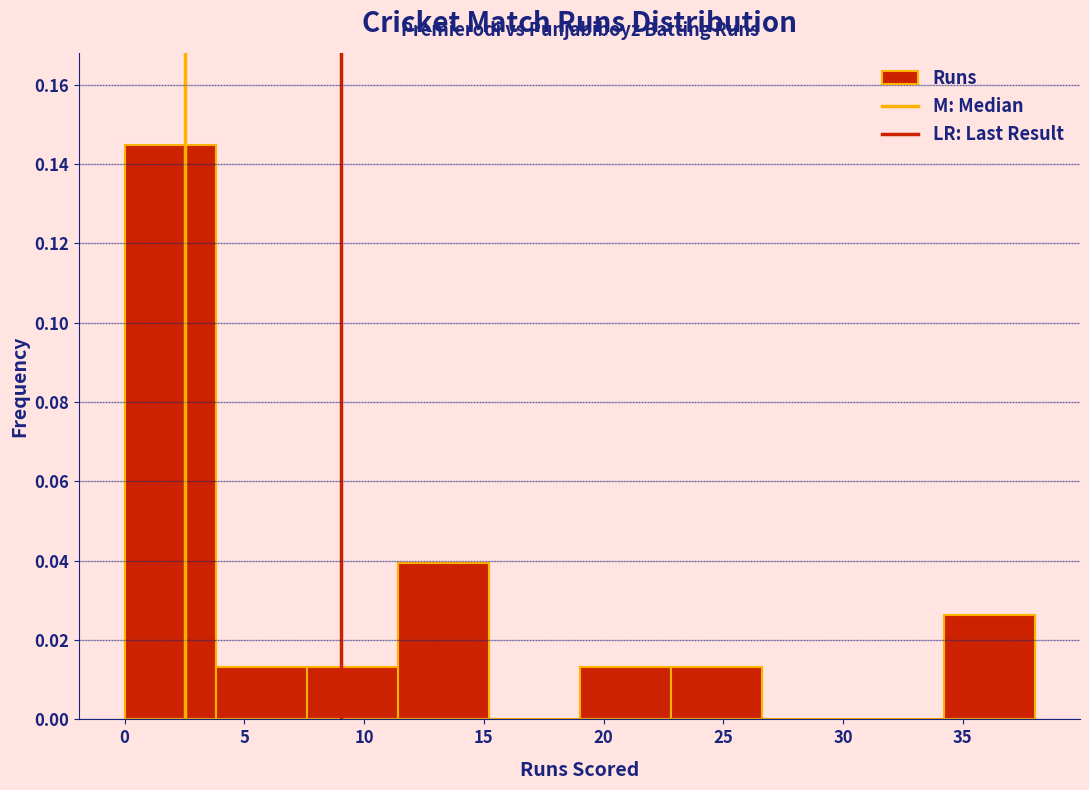

Reading left to right, list every bar in this chart as the range it spans on the x-axis followed by its height. Neither the bar edges nor the heights are printed on the chart, so give them approximately, as read against the axes.

0.0 to 3.8: 0.144
3.8 to 7.6: 0.014
7.6 to 11.4: 0.014
11.4 to 15.2: 0.040
15.2 to 19.0: 0
19.0 to 22.8: 0.014
22.8 to 26.6: 0.014
26.6 to 30.4: 0
30.4 to 34.2: 0
34.2 to 38.0: 0.026